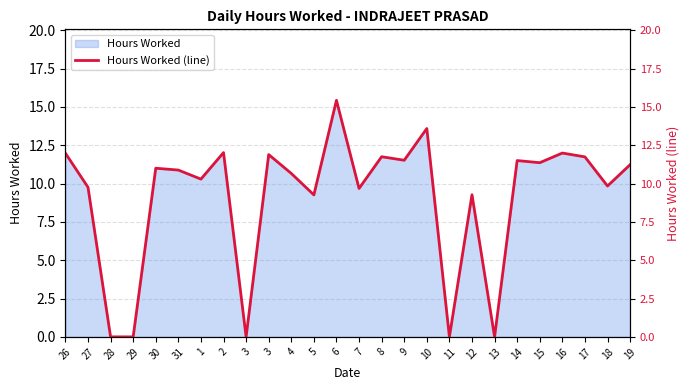

How many values are below 11?

13